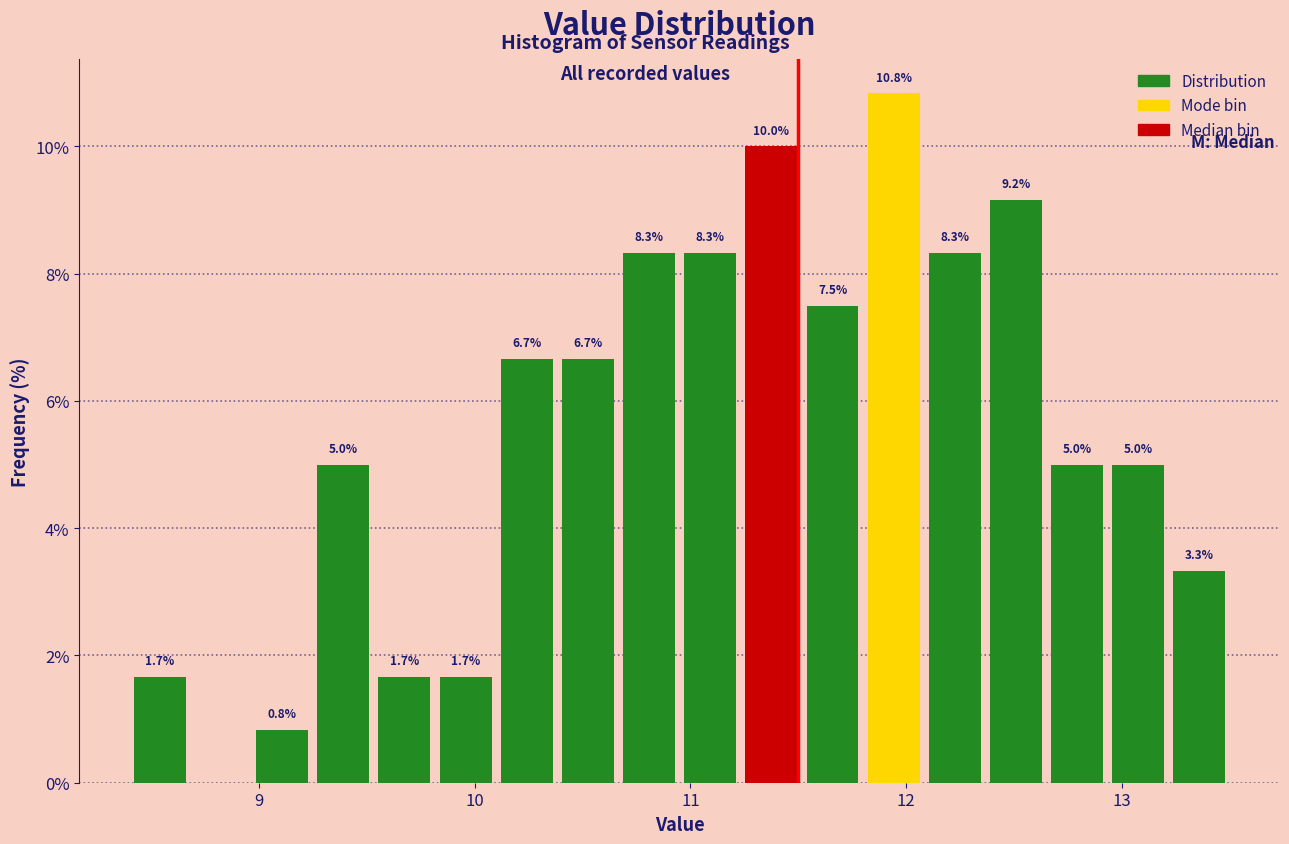

Read against the x-axis, roughly where is the centre of the tallest bar?

11.9